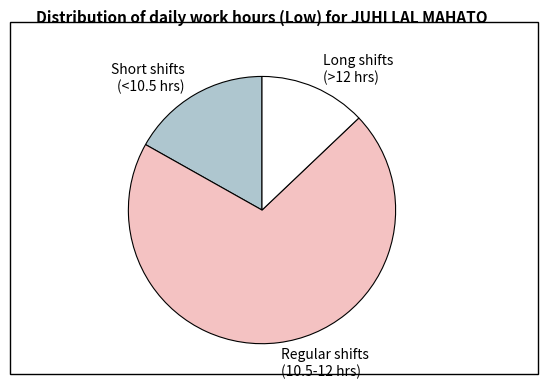

Which slice is the largest?

Regular shifts (10.5-12 hrs)